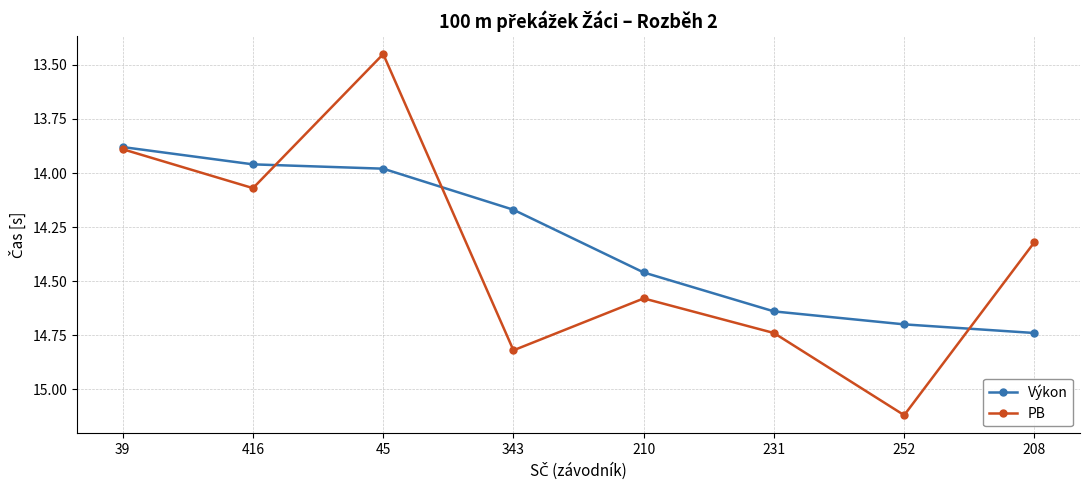

Rank the series by their average value, from lowest to highest.

Výkon, PB